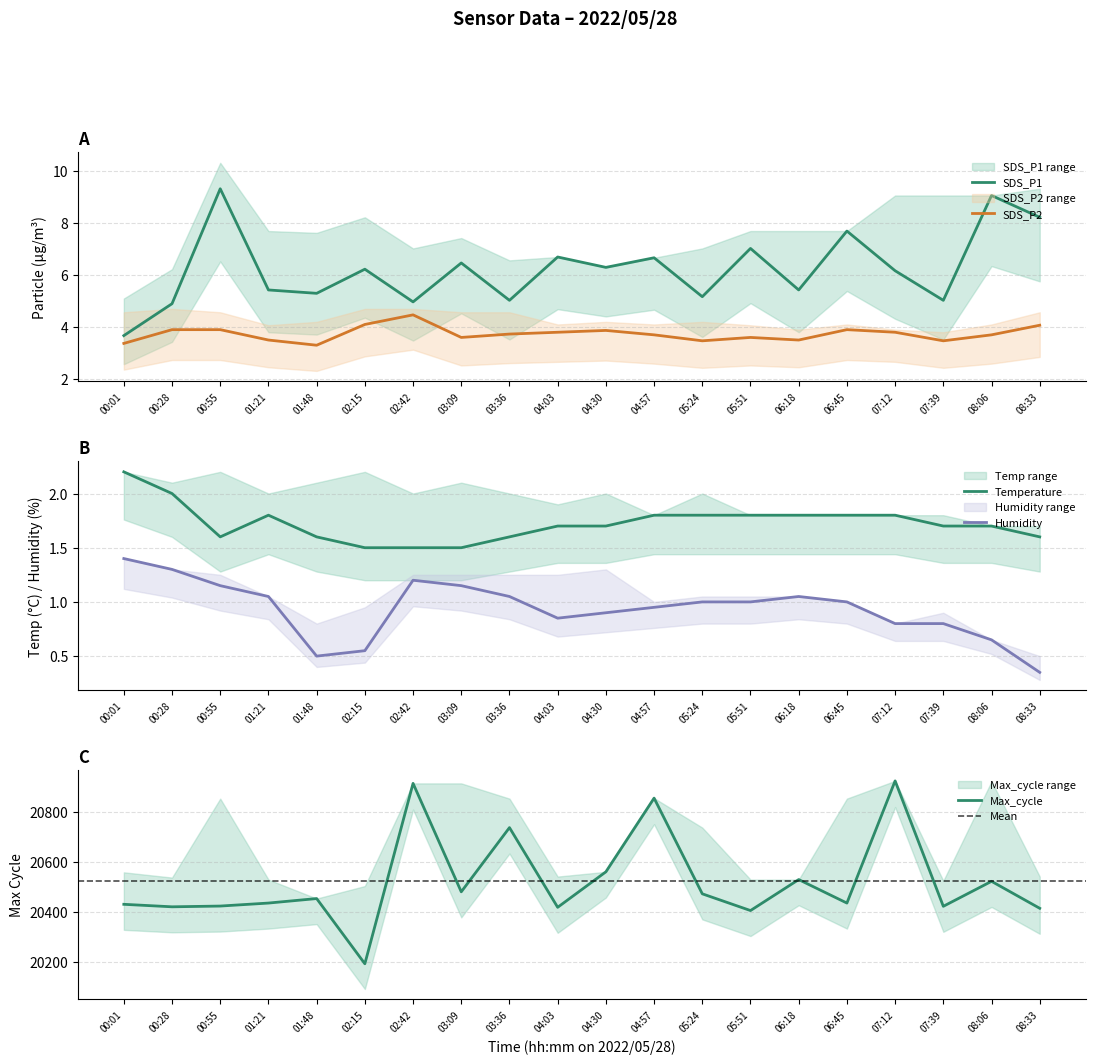

At how many categories does at least one series exceed 5833?

20